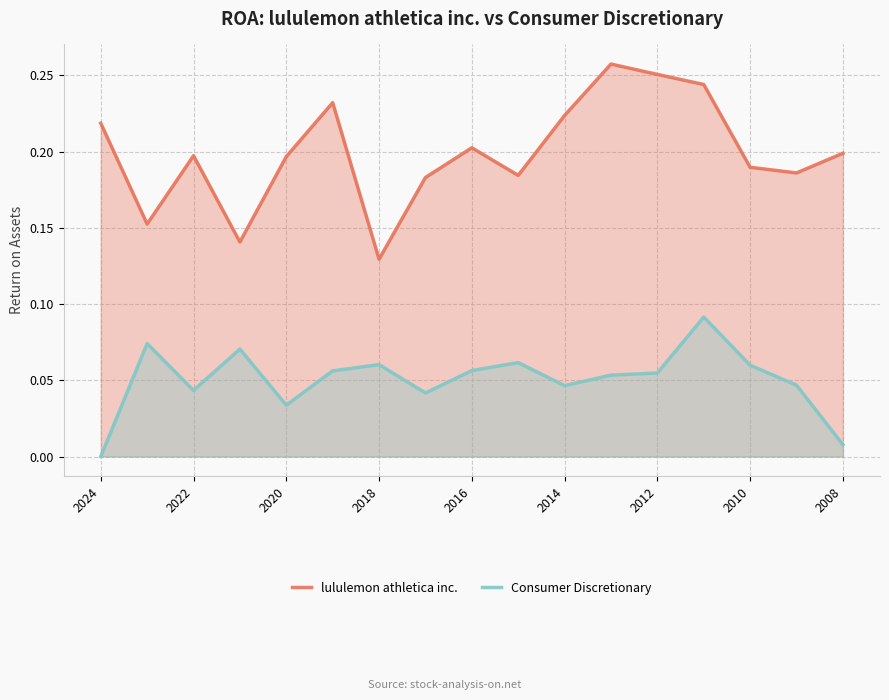

What is the total value across all series at 2024?

0.2